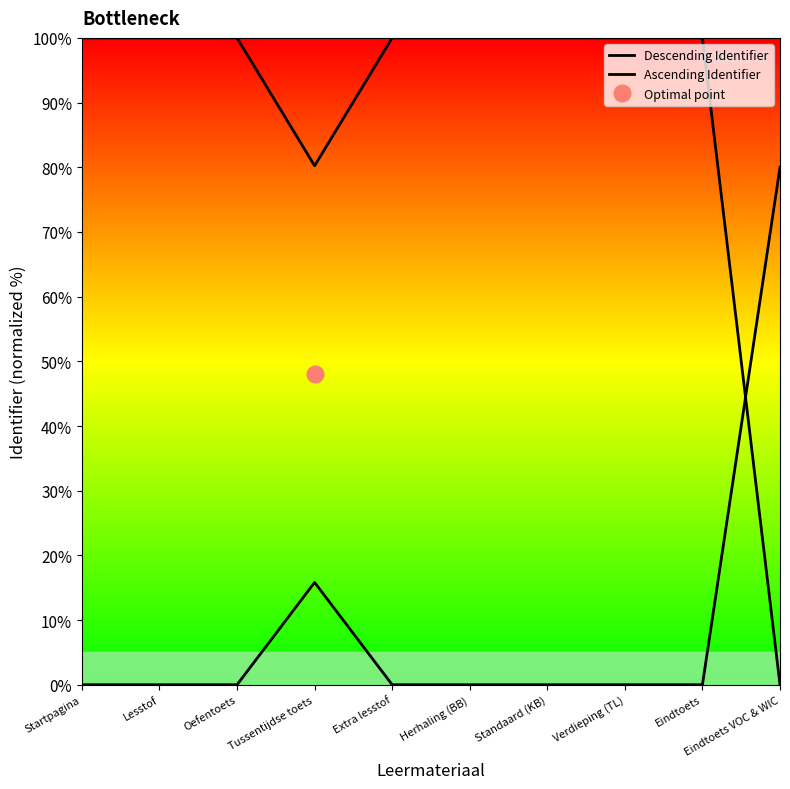

After their last crossing, which series has the higher values: Descending Identifier or Ascending Identifier?

Ascending Identifier